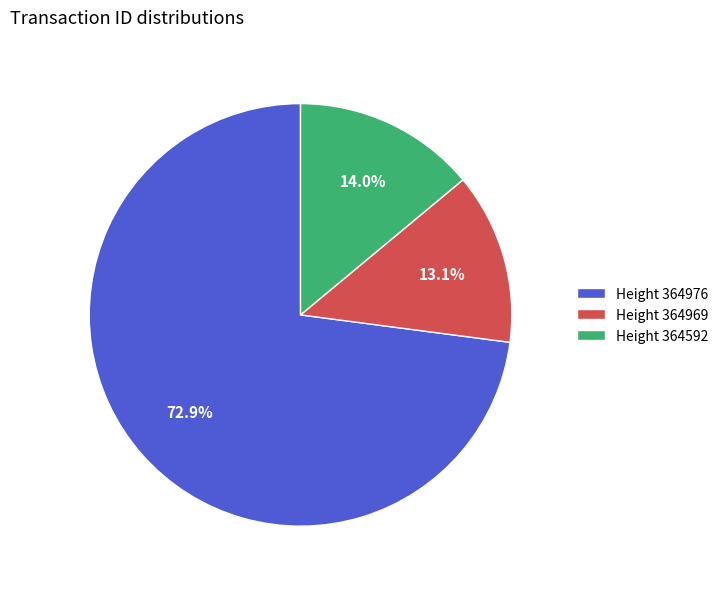

Which slice represents more than half of the pie?

Height 364976